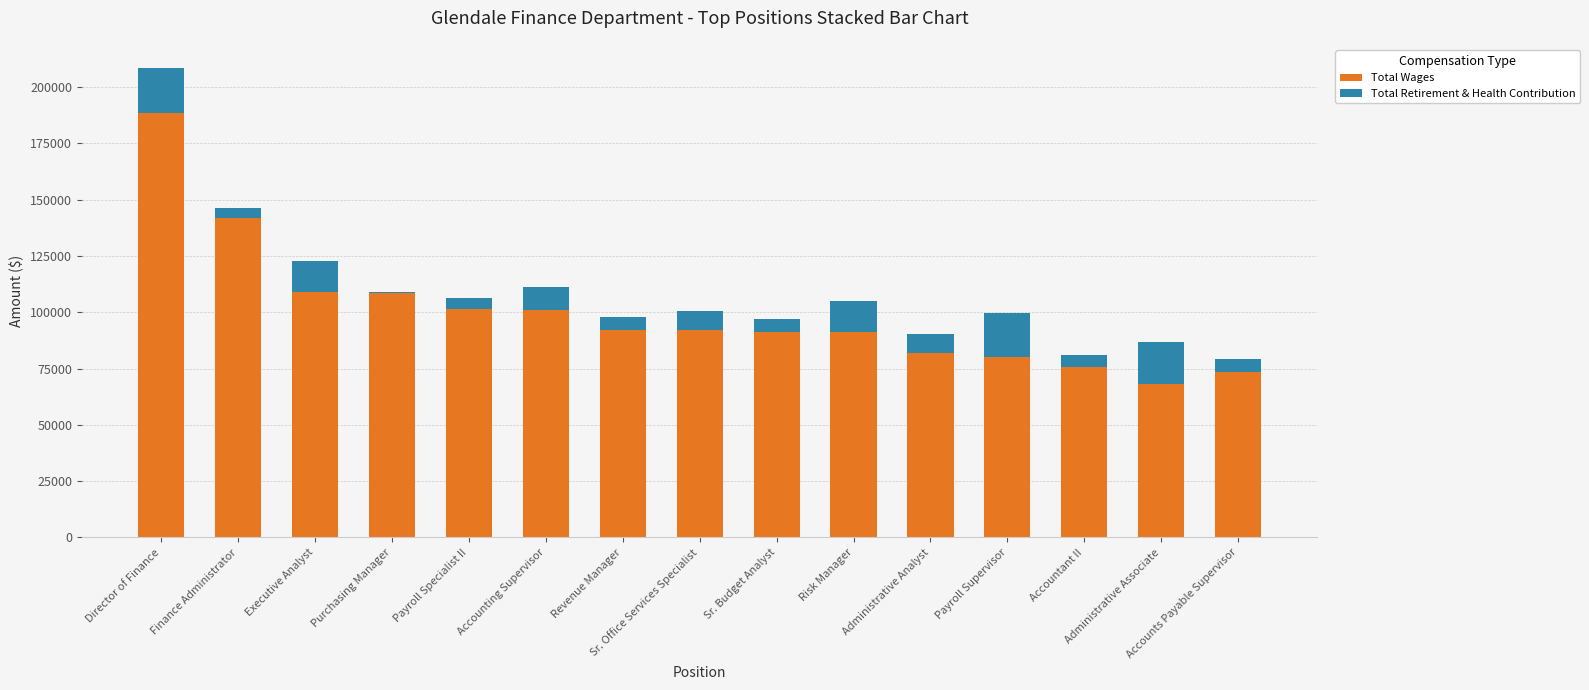

Between Sr. Office Services Specialist and Risk Manager, which series saw the biggest shift?

Total Retirement & Health Contribution